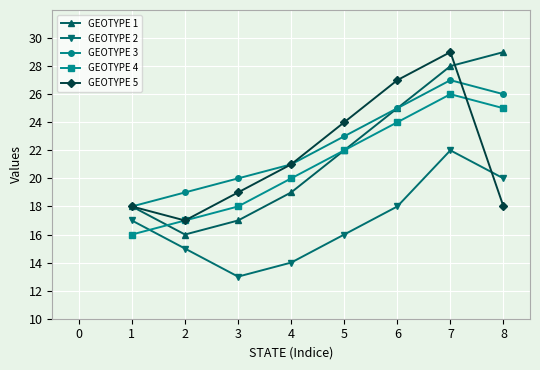

What is the difference between the highest and lowest values at 1?

2